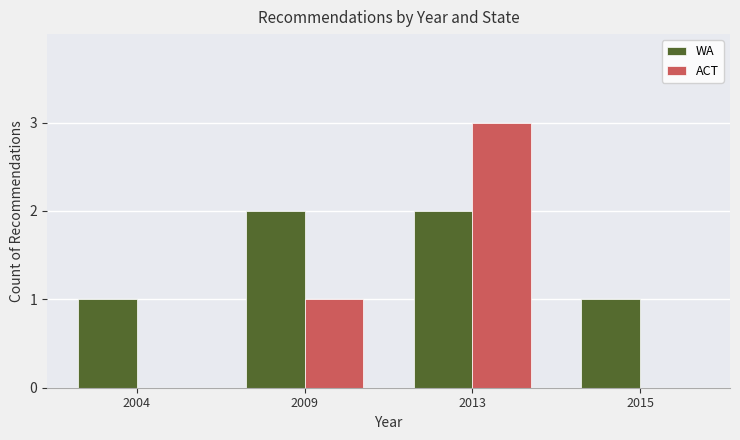

Count the number of categories in the chart.

4